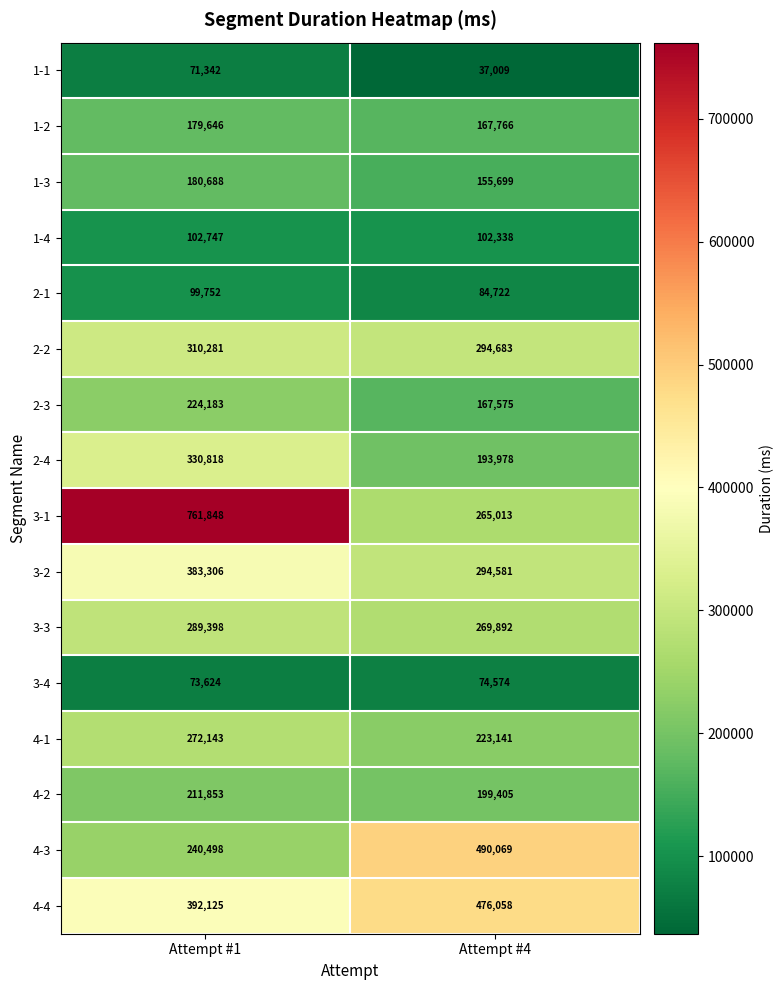

What value does the 3-3 series have at Attempt #1?

289398